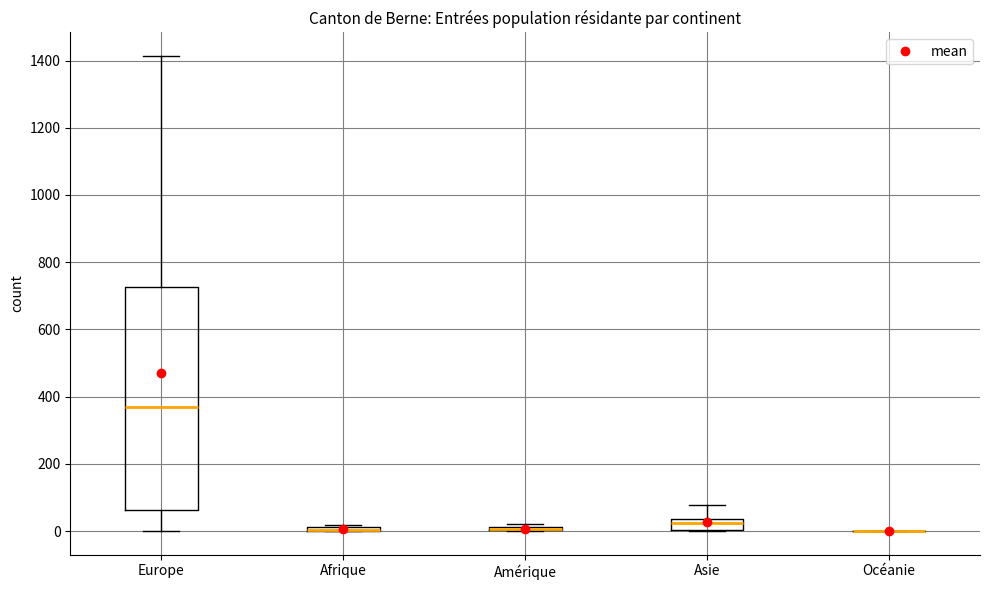

Where is the lower edge of the box for Amérique on the y-axis? The values are not printed on the chart, so give them approximately, as read against the axis.

0